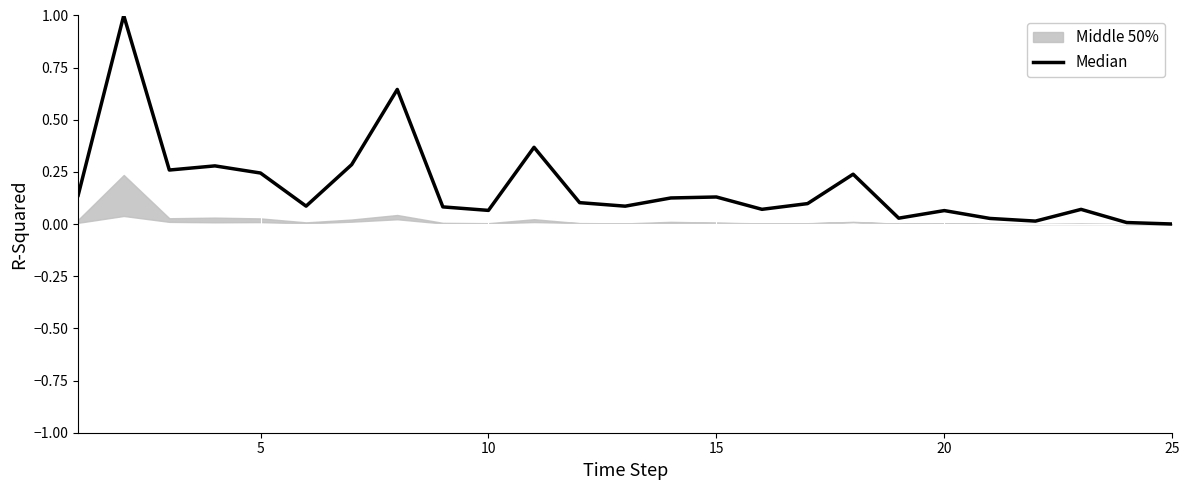

What is the sum of all values?

4.5